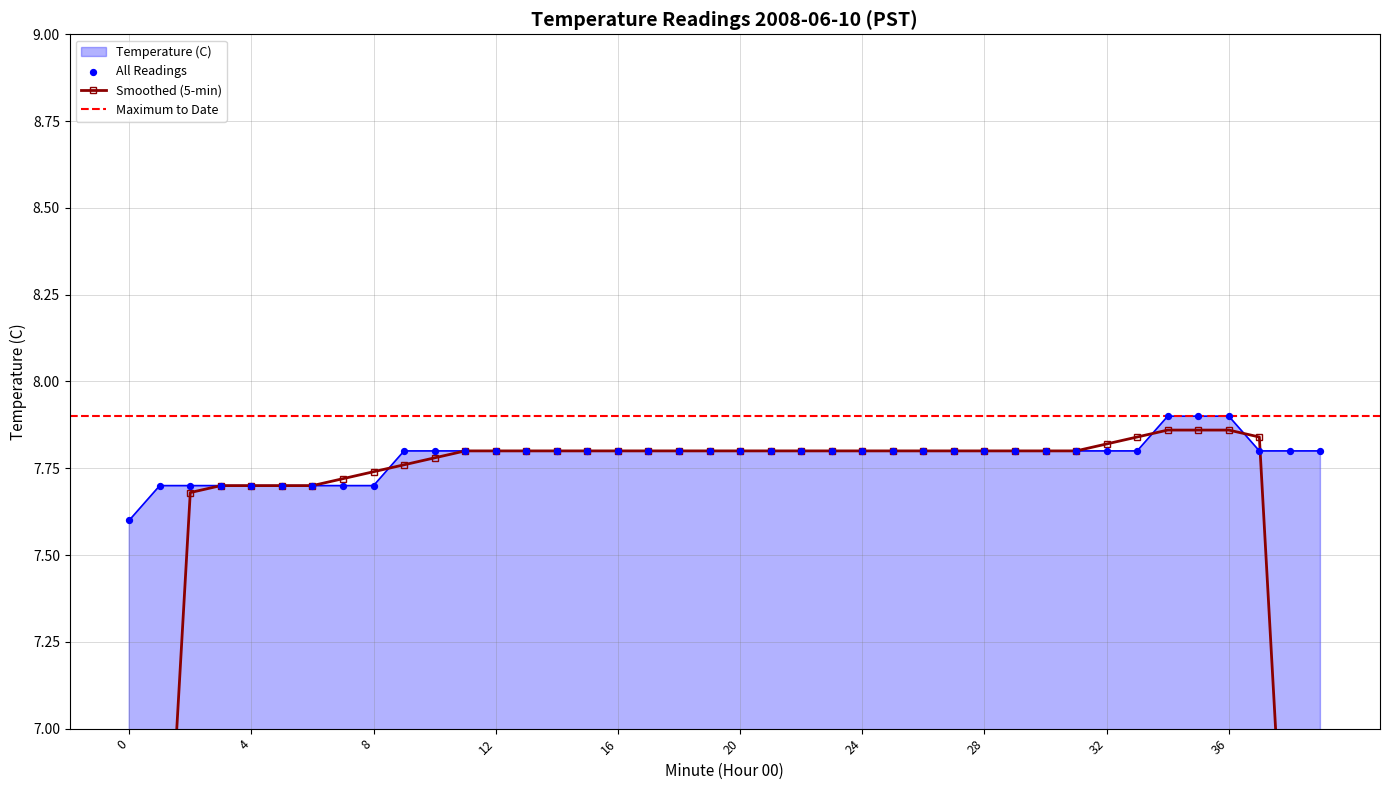

Between 7 and 31, which is larger?

31